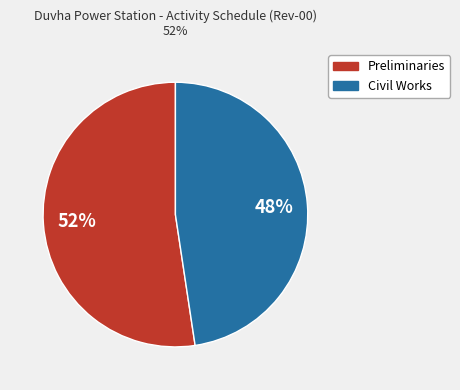

The Civil Works slice represents 55% of the pie. True or false?

False